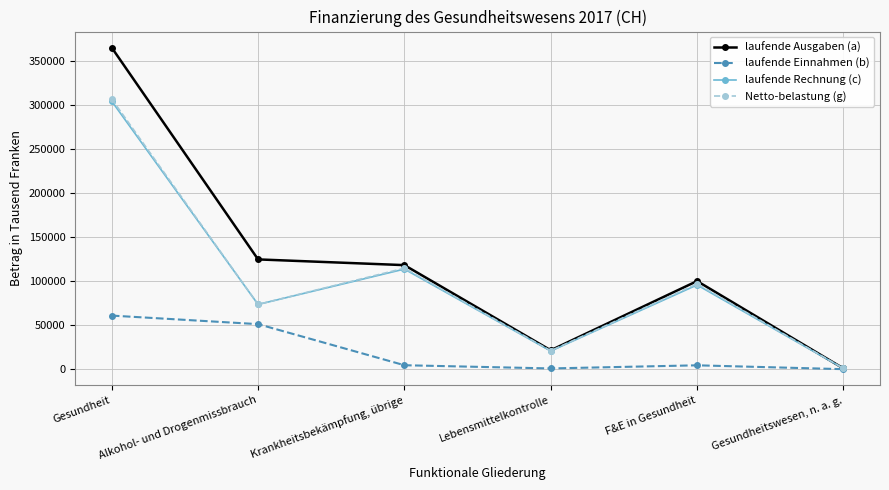

What is the label of the 4th point from the left?

Lebensmittelkontrolle